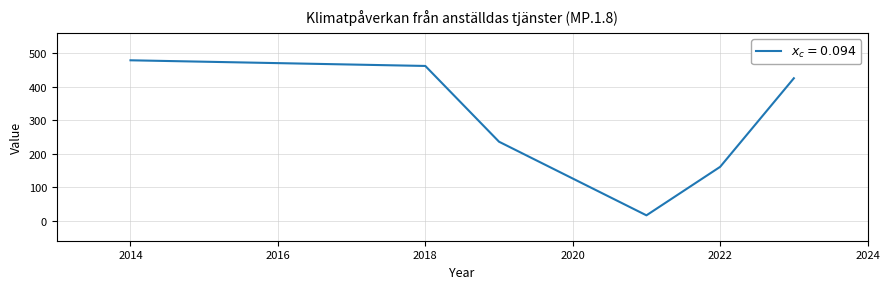

What is the smallest value displayed?

15.8